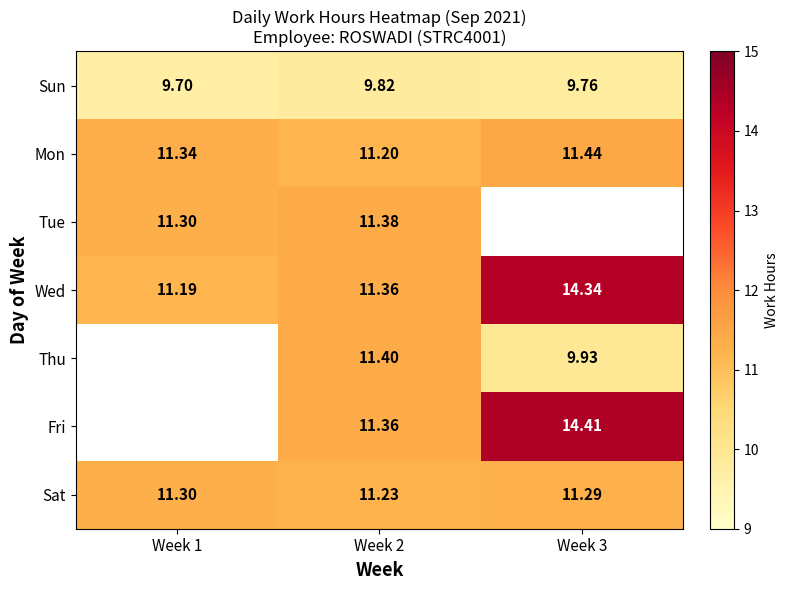

The value of Sun at Week 3 is 4.4. True or false?

False